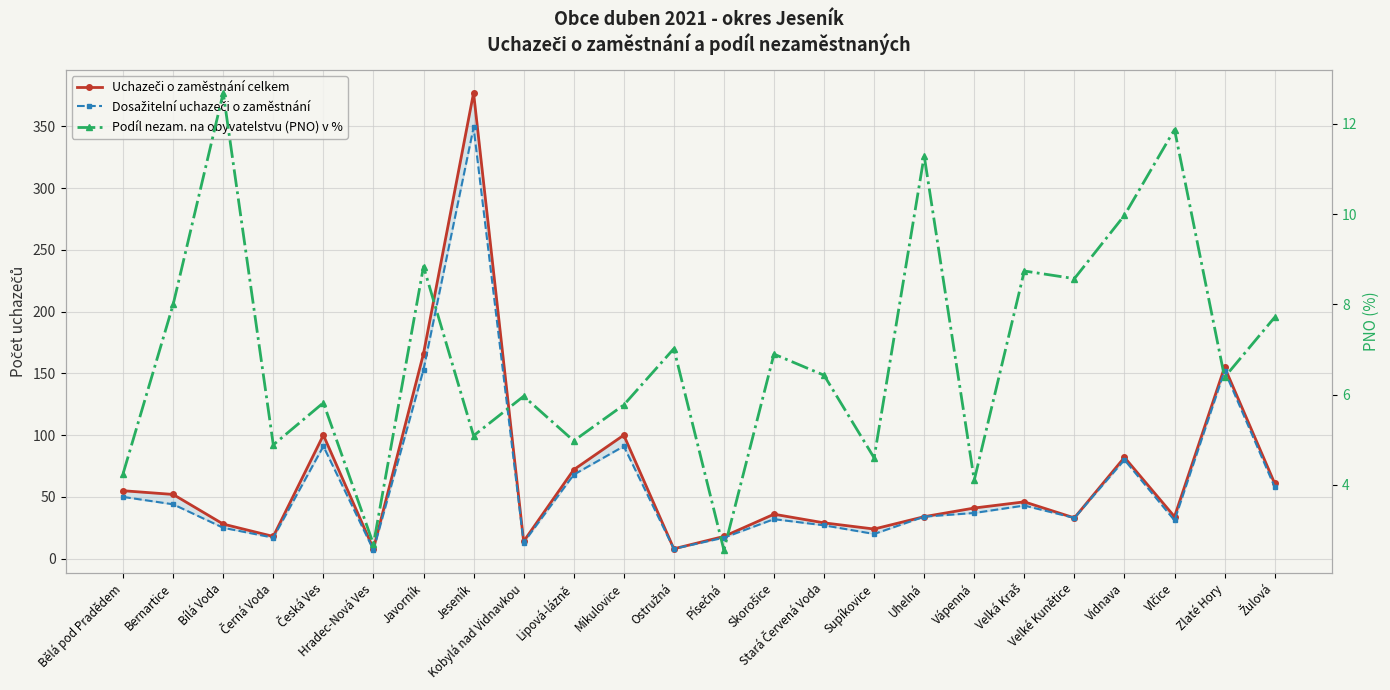

At which category does Uchazeči o zaměstnání celkem reach its first local peak?

Česká Ves